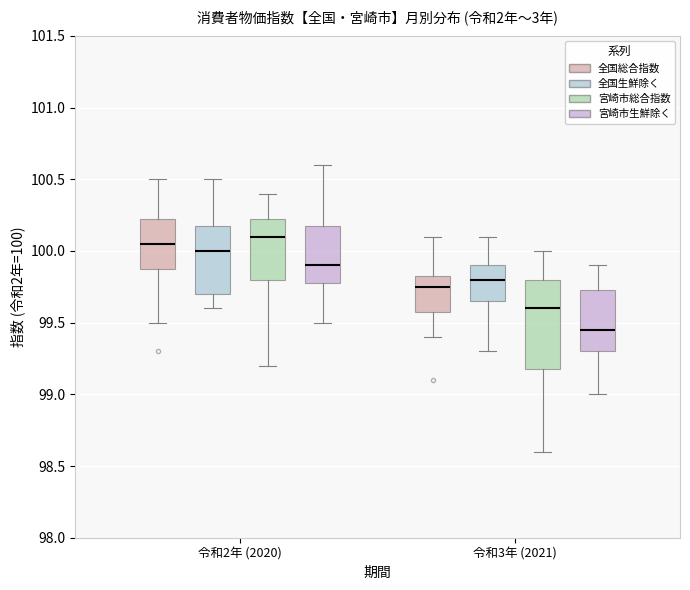

Reading left to right, read every box against the y-axis: the position of its median line, the range the box covers, and the ends of its whiskers. The values are not printed on the chart, so give them approximately, as read against the axis.

令和2年 (2020) (全国総合指数): median 100.05, box 99.90 to 100.25, whiskers 99.50 to 100.50
令和2年 (2020) (全国生鮮除く): median 100.00, box 99.70 to 100.20, whiskers 99.60 to 100.50
令和2年 (2020) (宮崎市総合指数): median 100.10, box 99.80 to 100.25, whiskers 99.20 to 100.40
令和2年 (2020) (宮崎市生鮮除く): median 99.90, box 99.80 to 100.20, whiskers 99.50 to 100.60
令和3年 (2021) (全国総合指数): median 99.75, box 99.60 to 99.85, whiskers 99.40 to 100.10
令和3年 (2021) (全国生鮮除く): median 99.80, box 99.65 to 99.90, whiskers 99.30 to 100.10
令和3年 (2021) (宮崎市総合指数): median 99.60, box 99.20 to 99.80, whiskers 98.60 to 100.00
令和3年 (2021) (宮崎市生鮮除く): median 99.45, box 99.30 to 99.75, whiskers 99.00 to 99.90